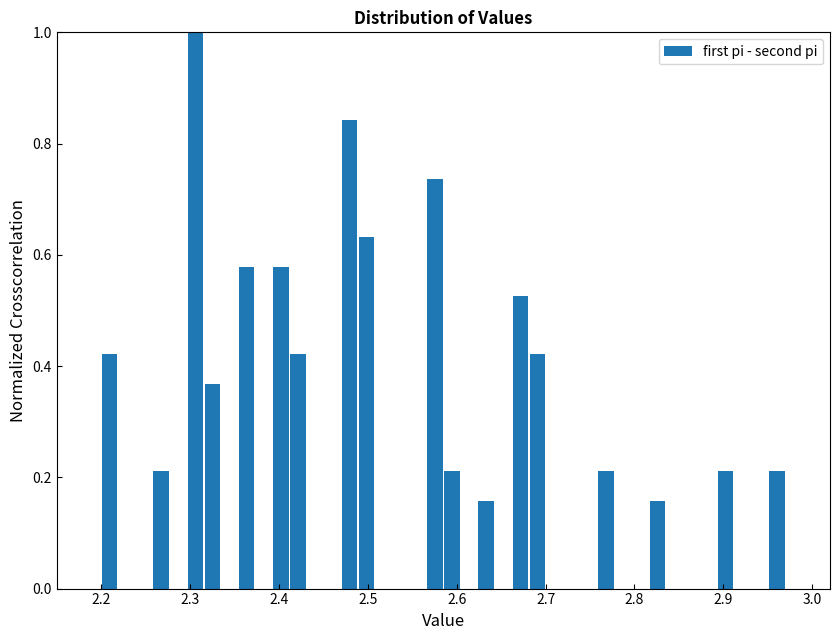

Read against the x-axis, roughly where is the centre of the tallest bar?

2.31